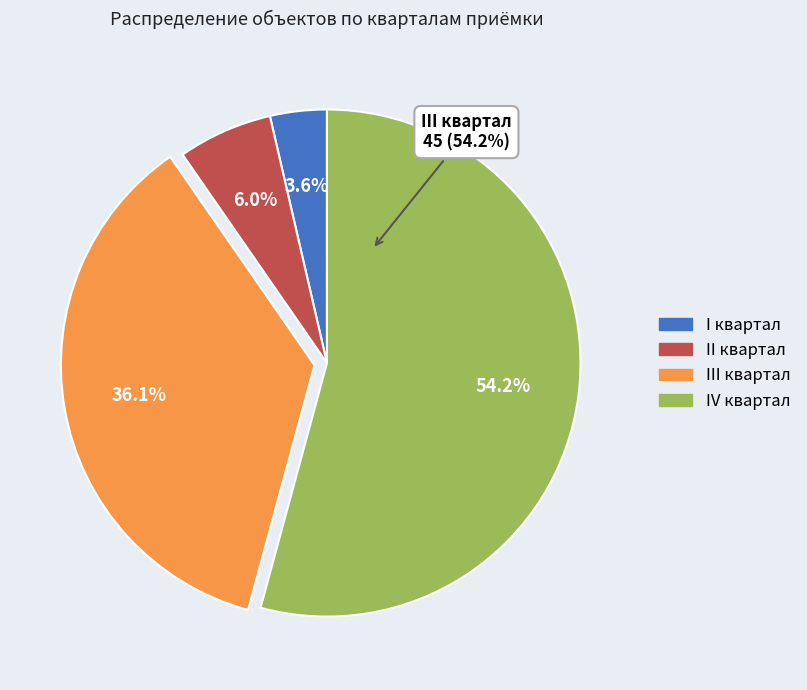

To the nearest percent, what is the average slice percentage?

25%